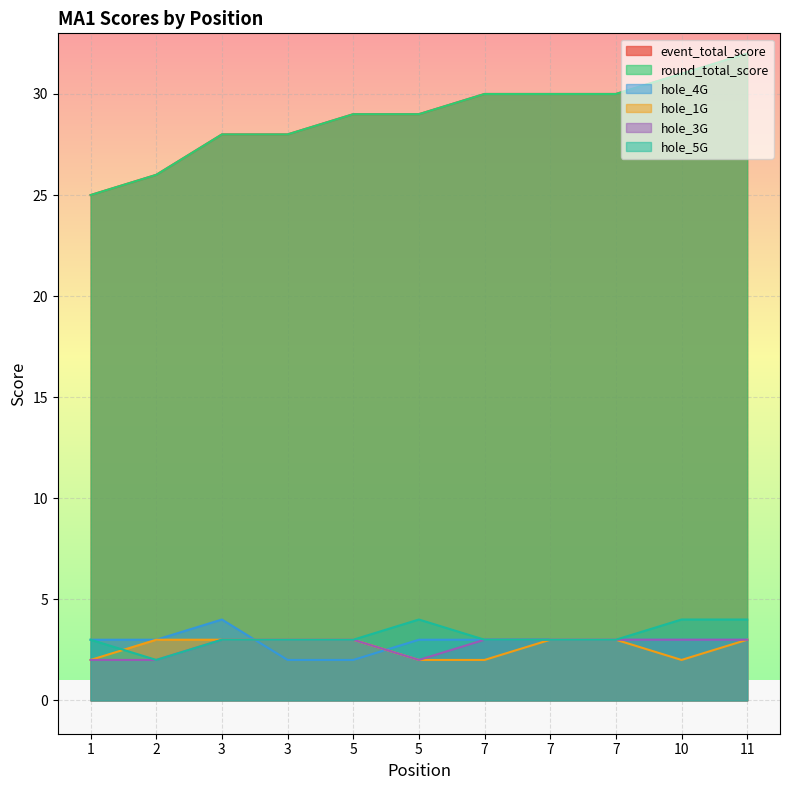

Which series ends up on top after the final intersection of hole_4G and hole_1G?

hole_4G